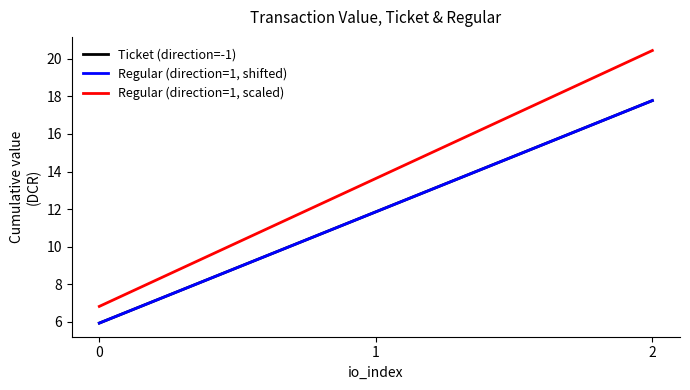

Is this an area chart (filled region under the line)?

No